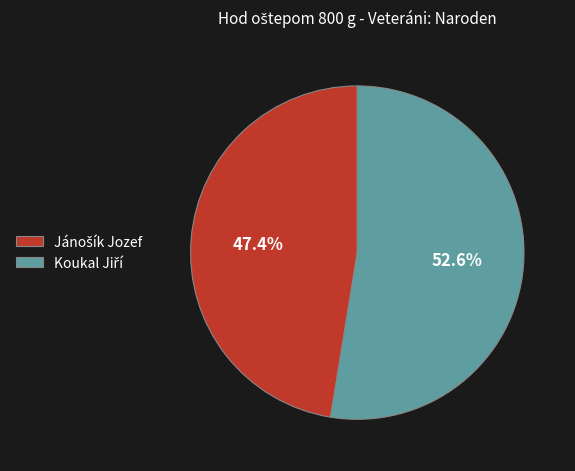

How many slices are in this pie chart?

2